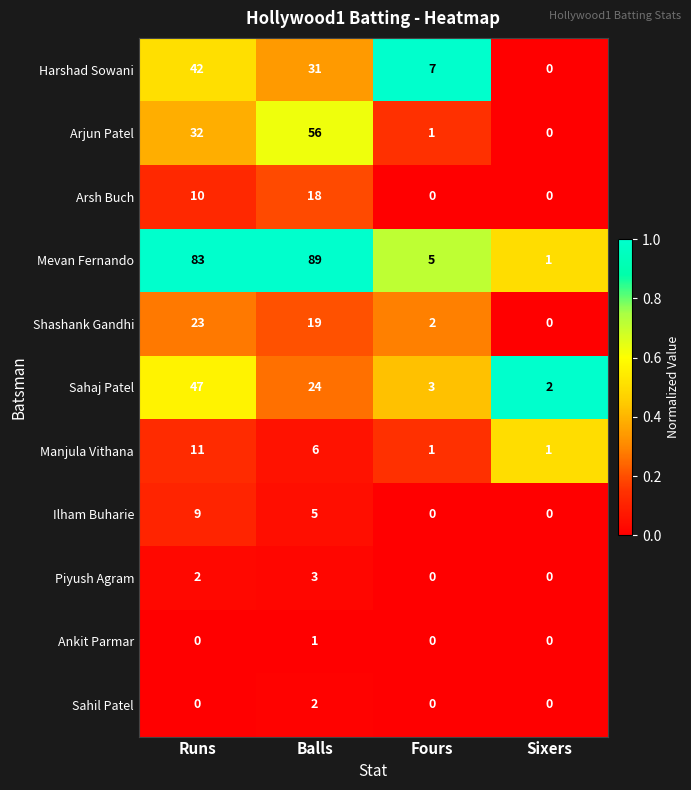

Count the number of categories in the chart.

4